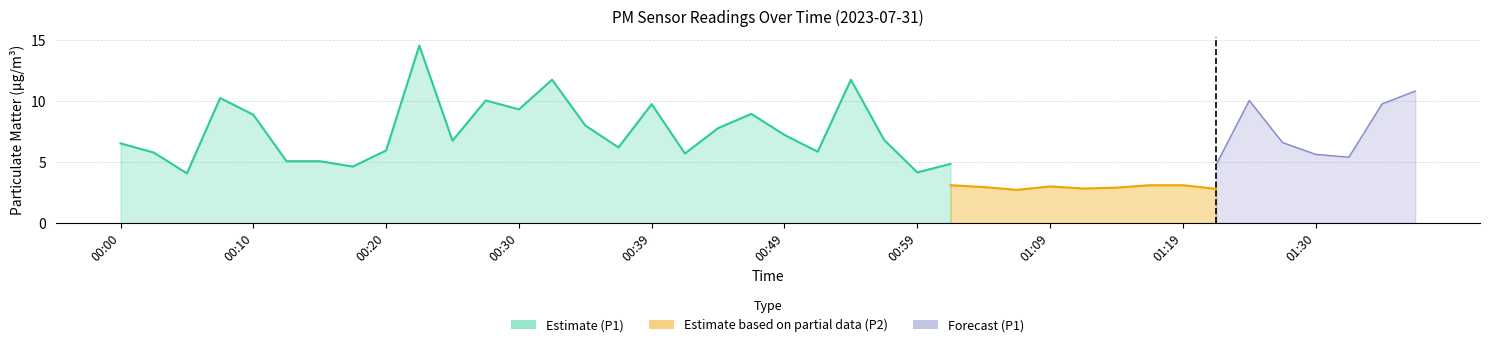

What is the label of the 14th point from the right?

01:04